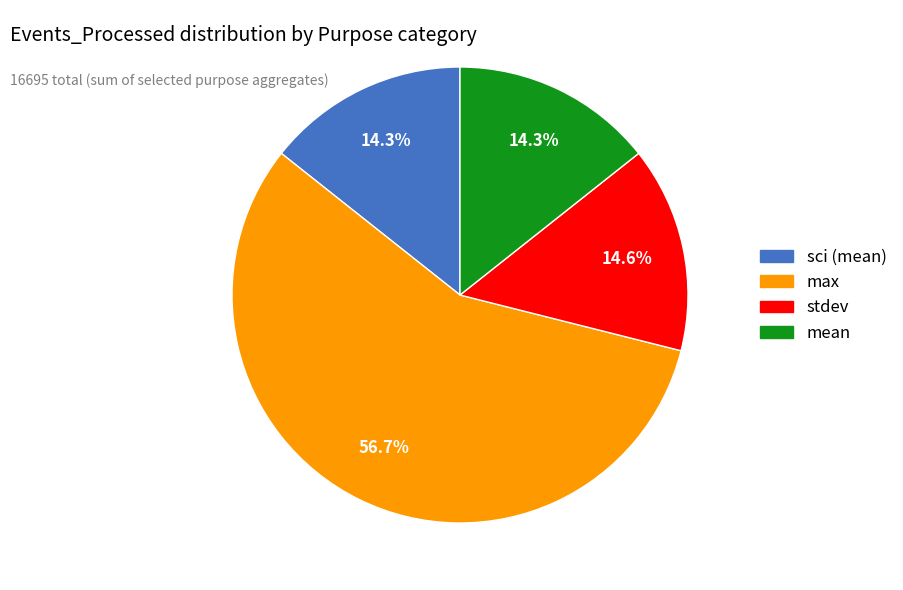

What is the ratio of the value at stdev to the value at max?

0.3